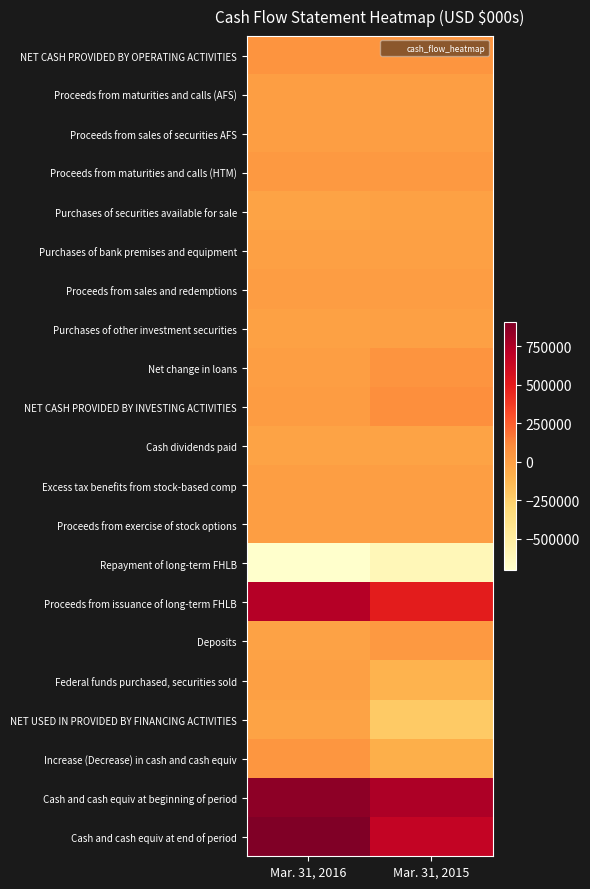

Which category has the lowest value across all series?

Mar. 31, 2016